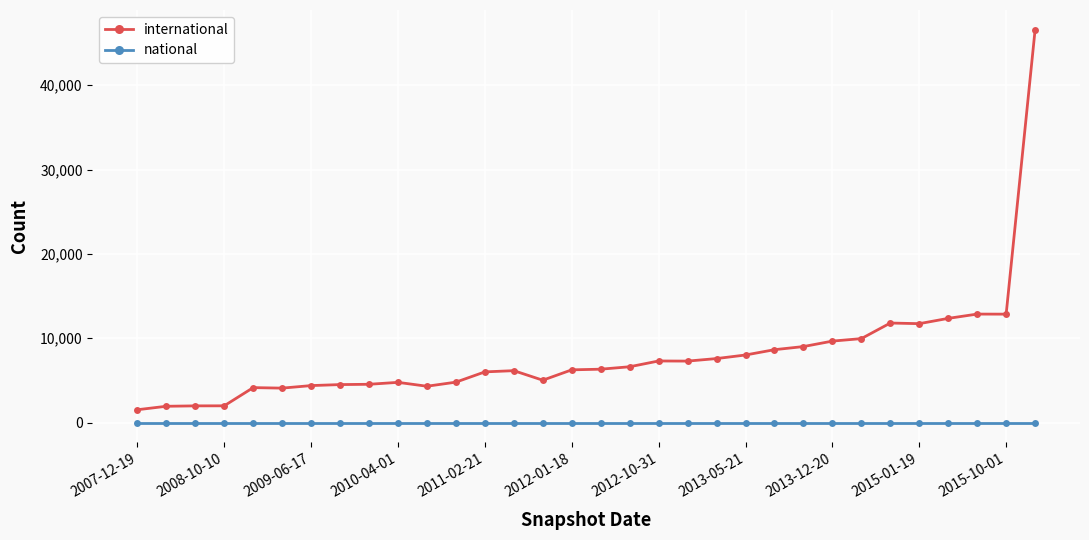

What is the maximum value shown in the chart?

46577